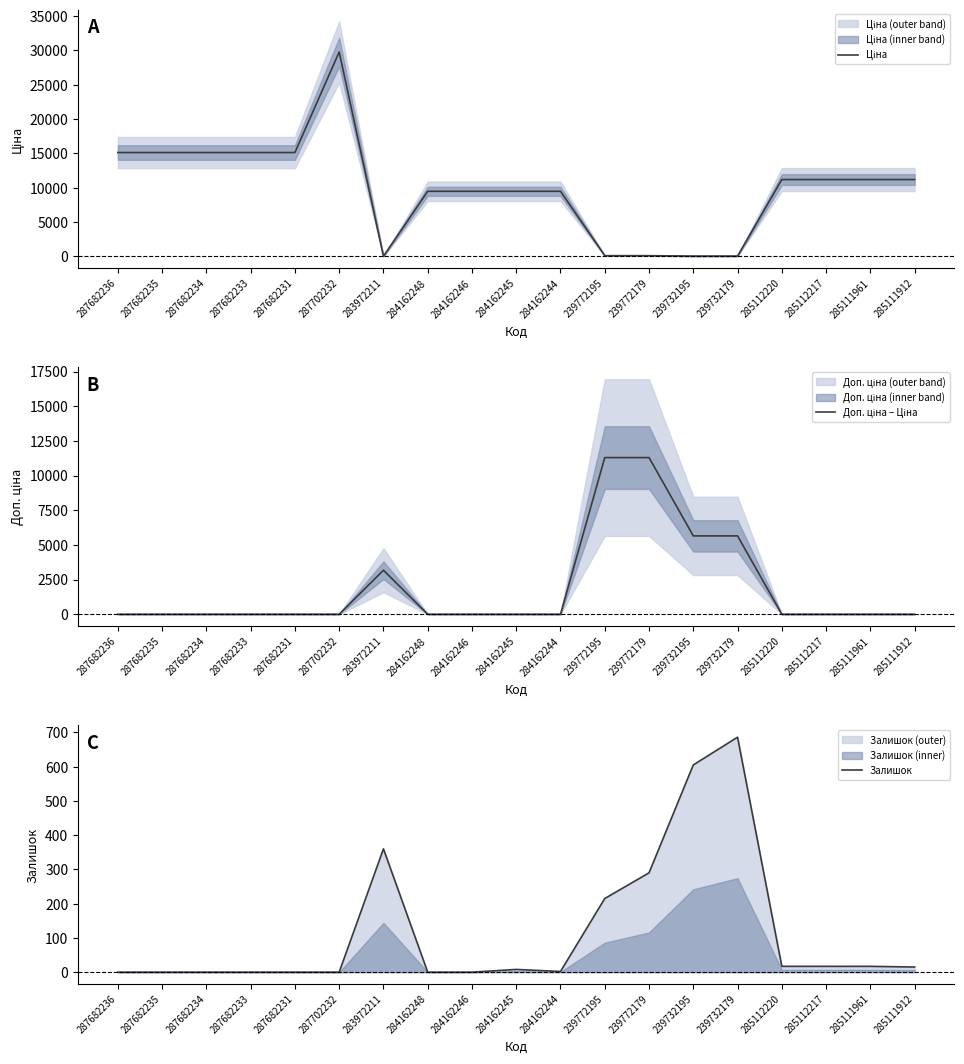

What are all the series names shown in the legend?

Ціна, Доп. ціна – Ціна, Залишок